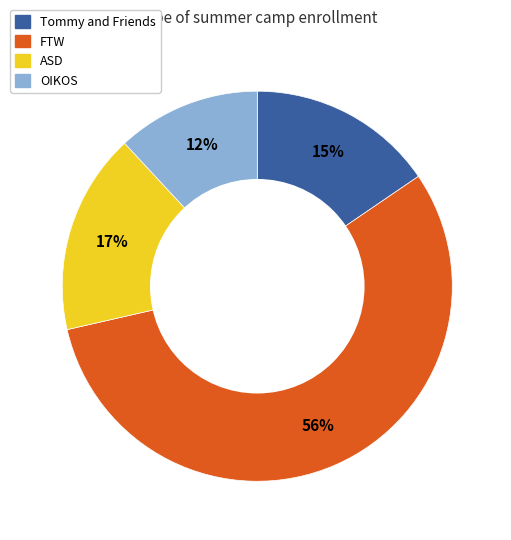

To the nearest percent, what percentage of the pie is Tommy and Friends?

15%